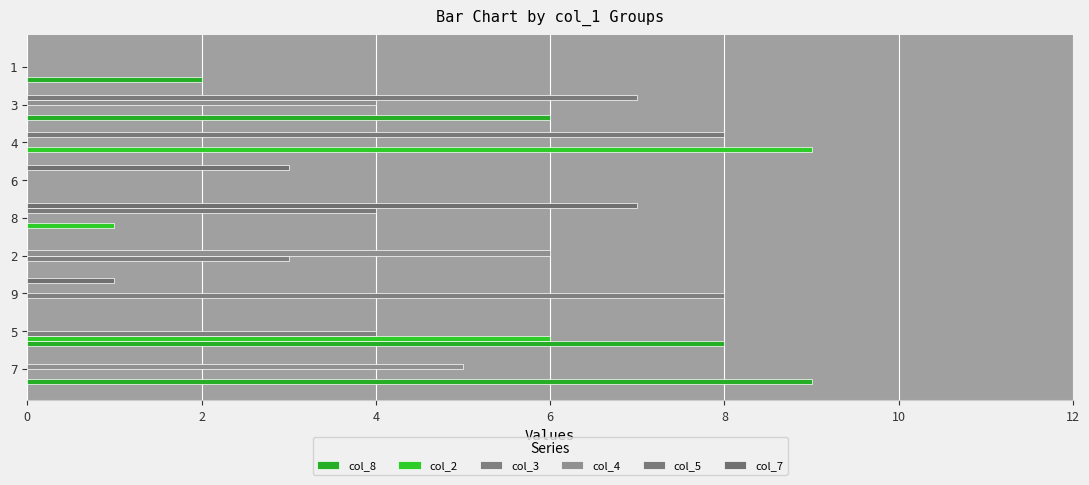

Count the col_7 values in the range 0 to 1.

7